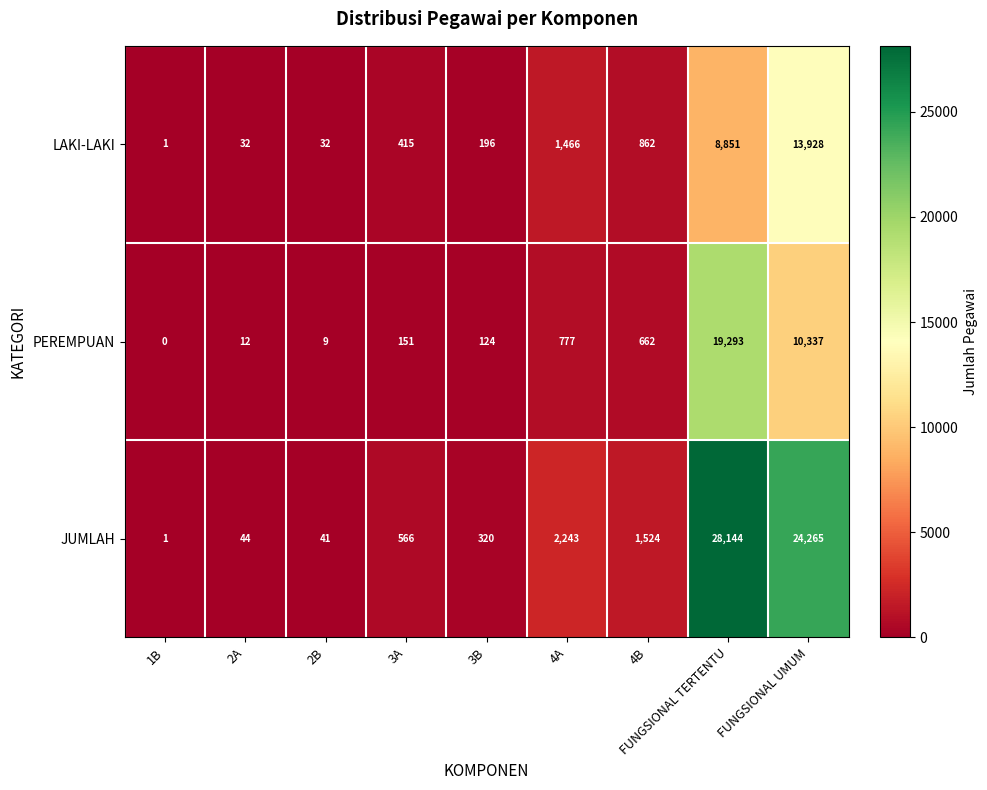

What is the spread (max minus min) of values at 2B?

32